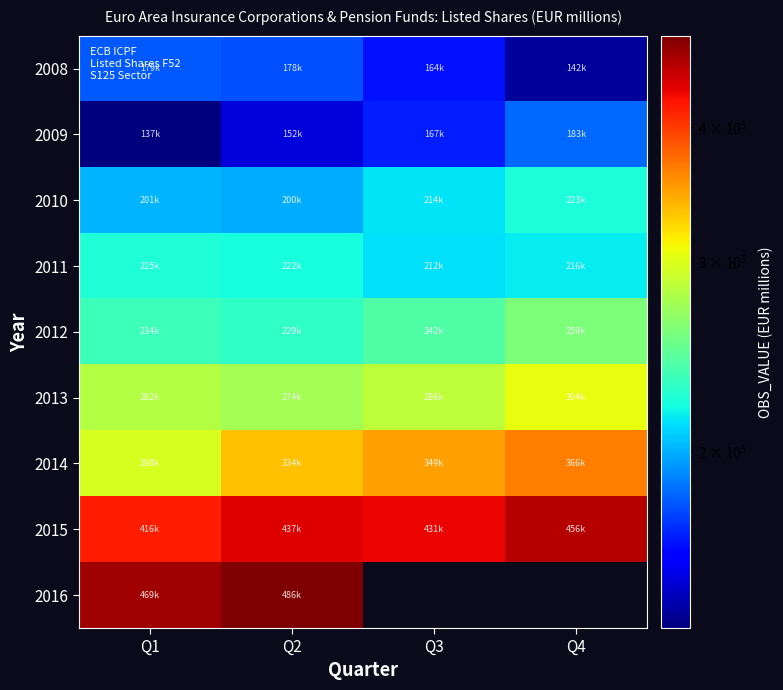

At how many categories does at least one series exceed 394943?

4